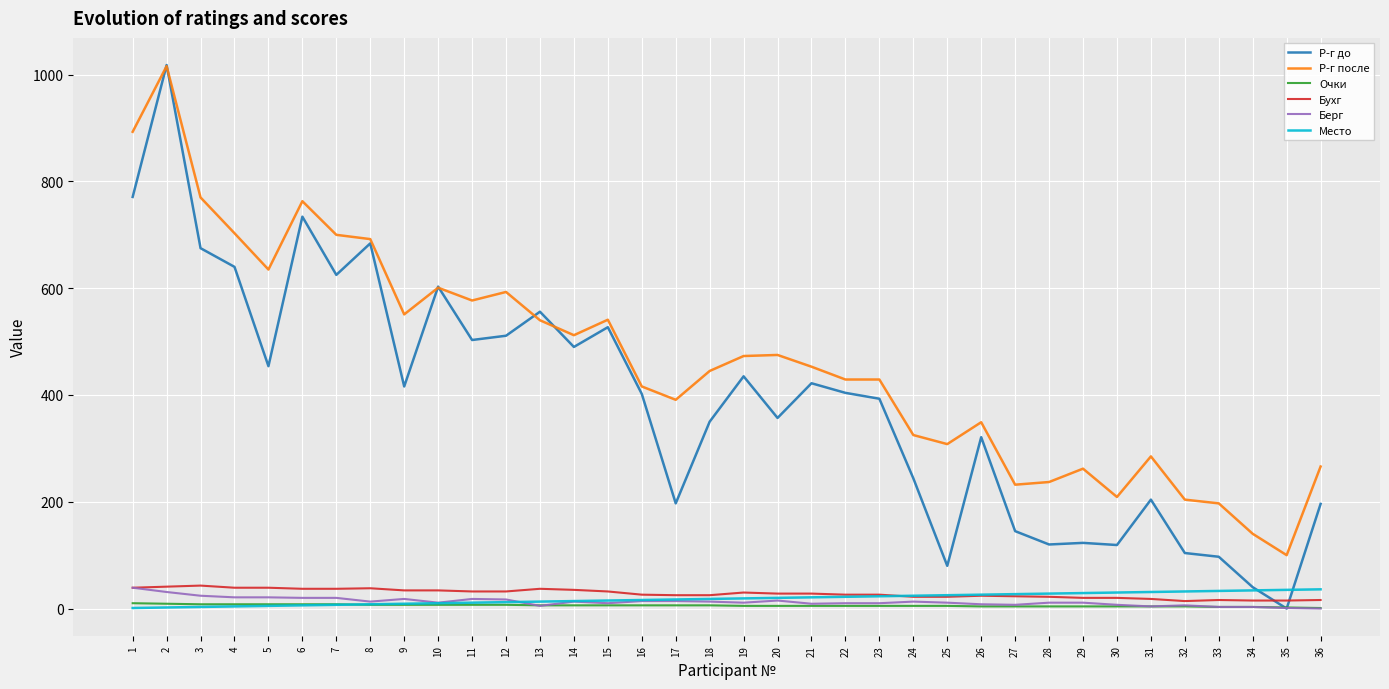

How many distinct data groups are displayed?

6